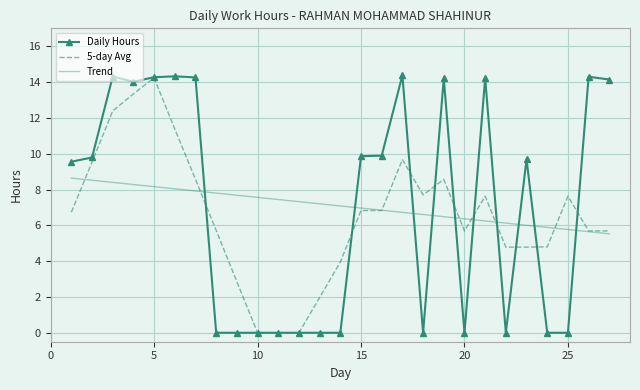

What is the maximum value for Trend?

8.6